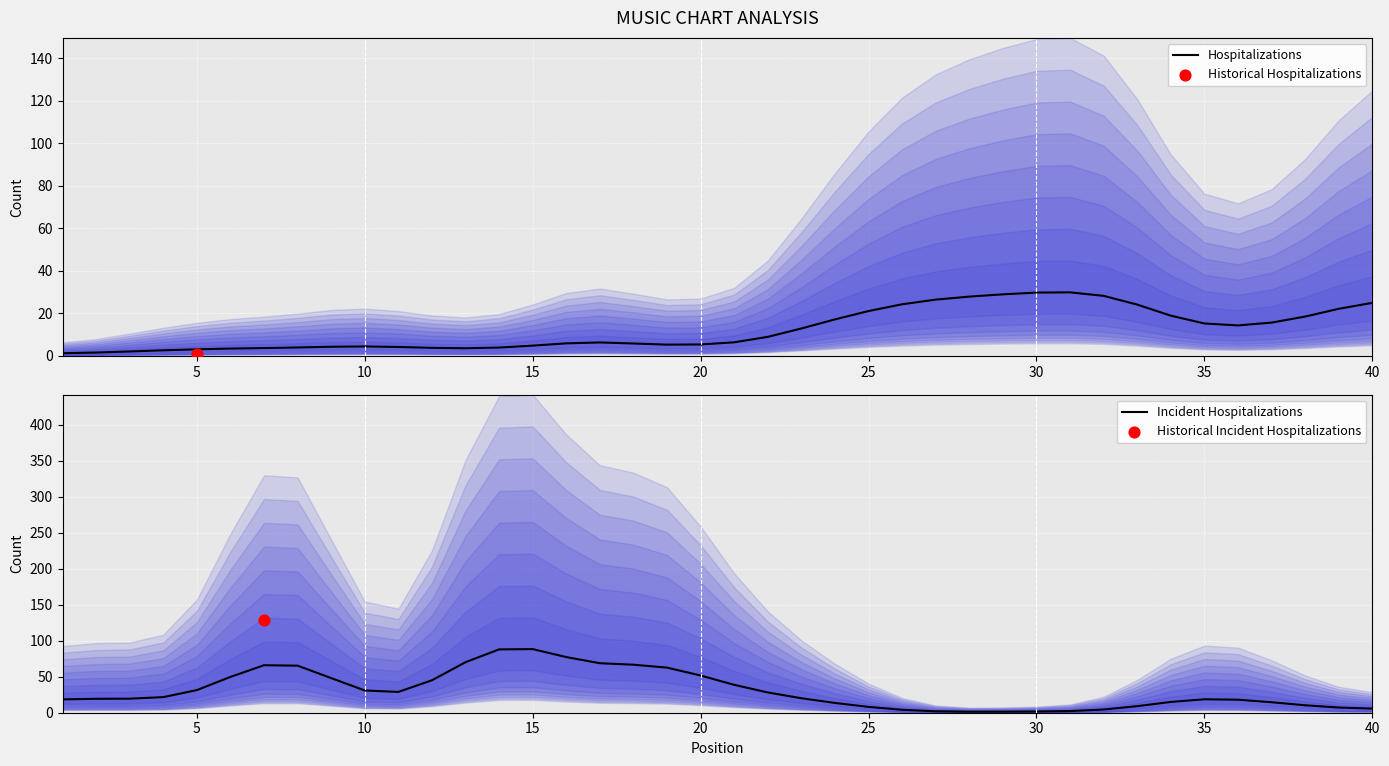

The value of Hospitalizations at 30 is 42.9. True or false?

False